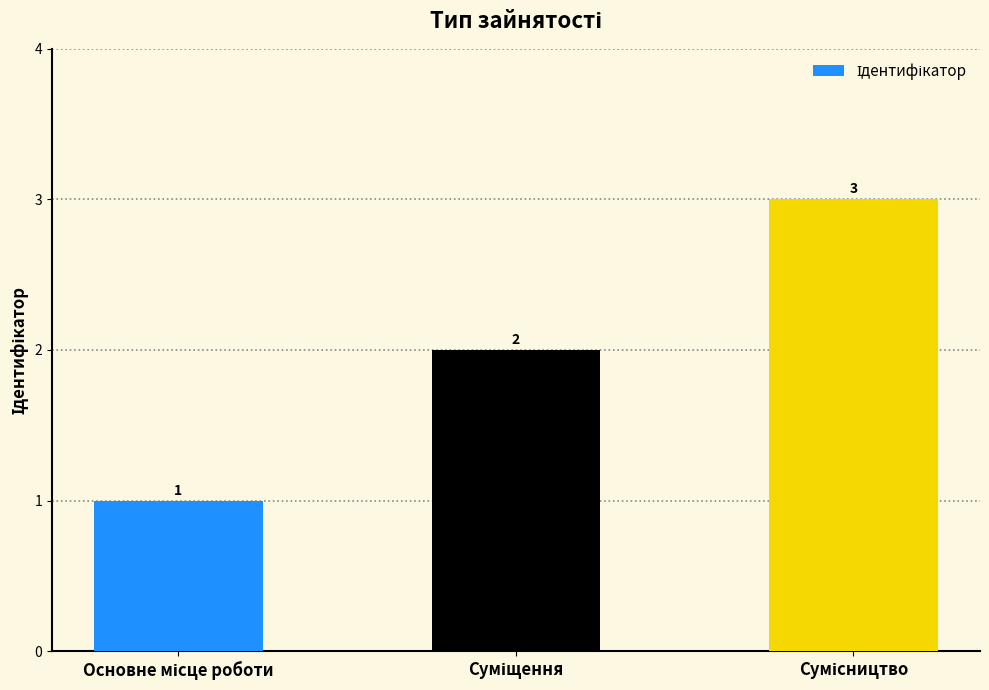

What is the maximum value shown in the chart?

3